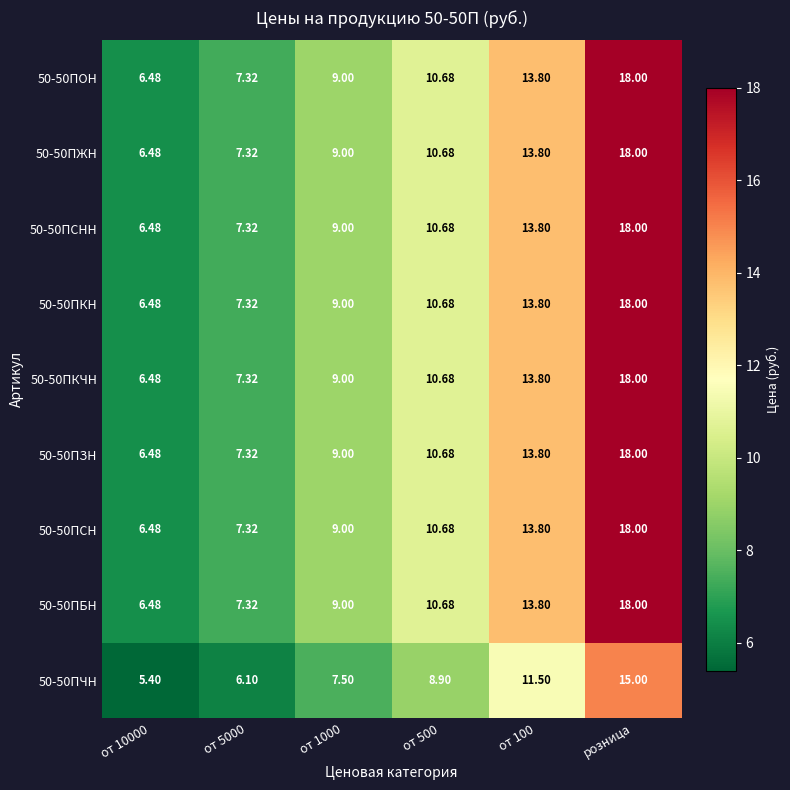

At which label does 50-50ПКН reach its peak?

розница